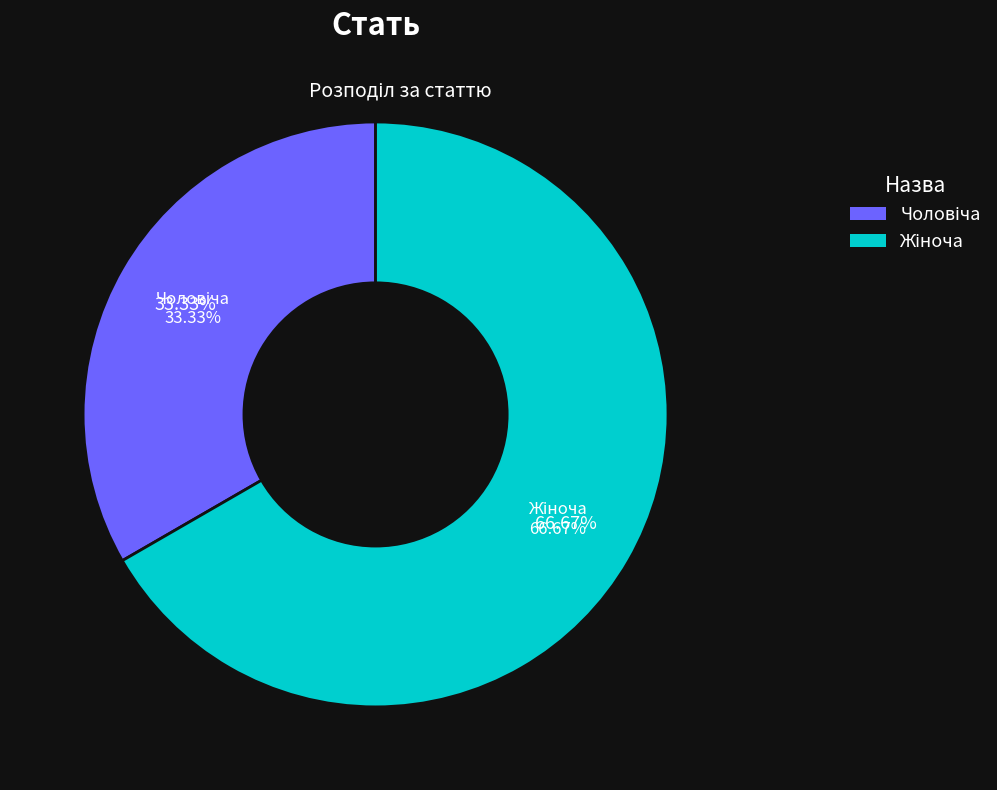

To the nearest percent, what is the combined percentage of Жіноча and Чоловіча?

100%